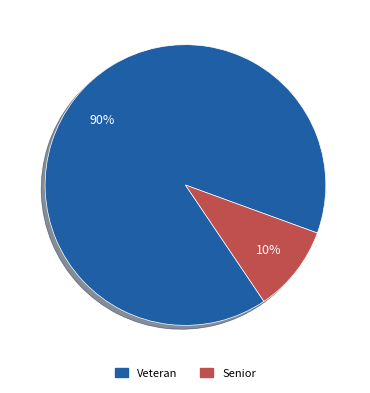

To the nearest percent, what percentage of the pie is Veteran?

90%